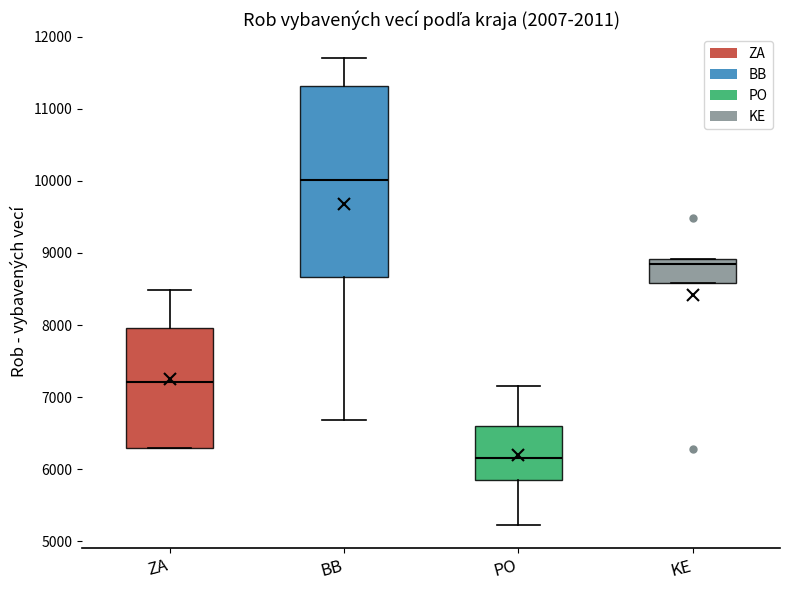

Which box is the tallest, from its lower edge to its upper edge?

BB